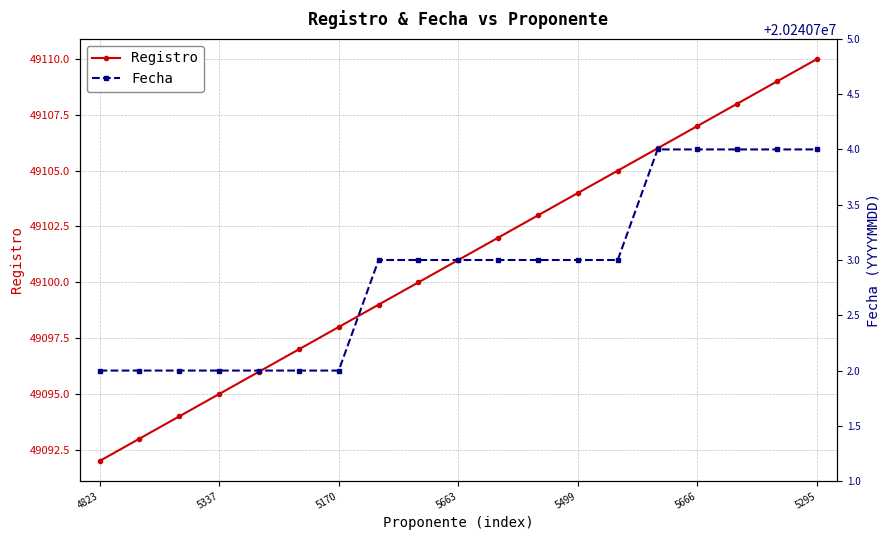

True or false: Fecha and Registro cross at least once.

False